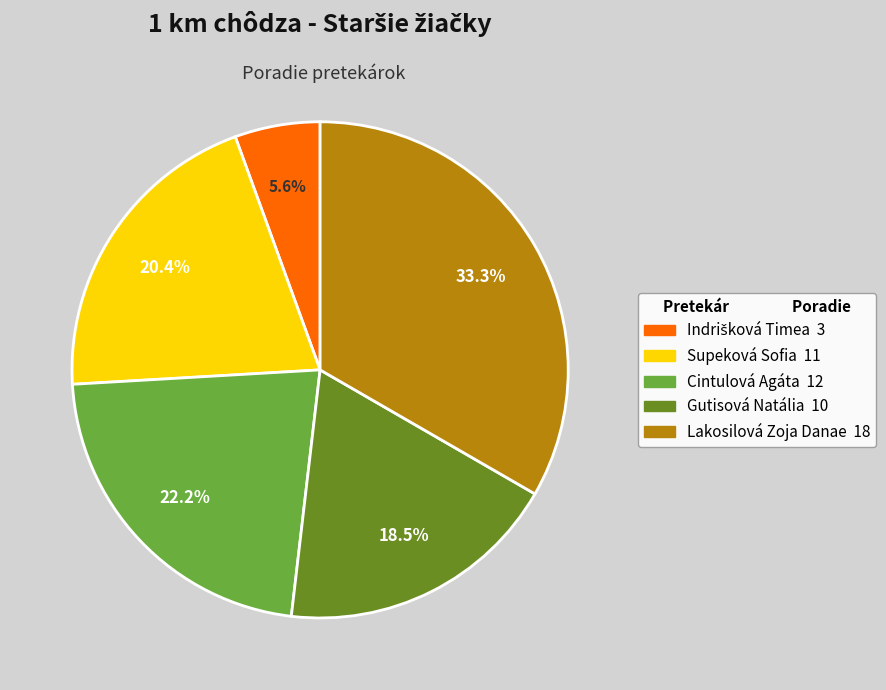

To the nearest percent, what is the average slice percentage?

20%